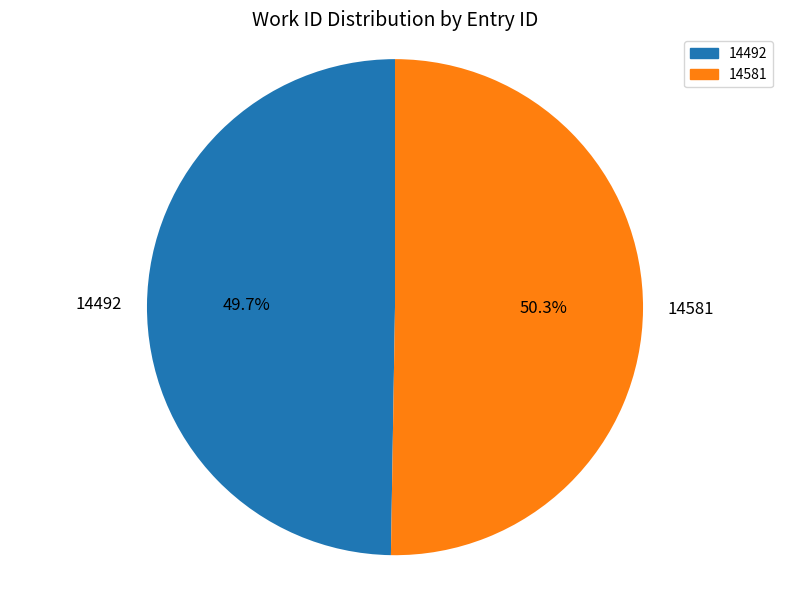

To the nearest percent, what percentage of the pie is 14581?

50%